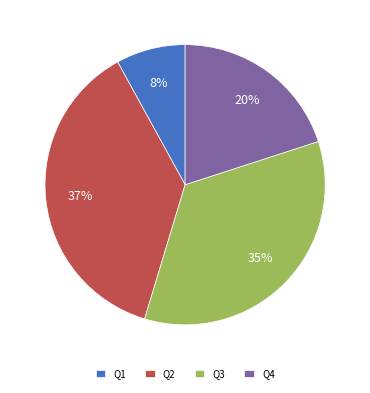

Is there a majority slice in this chart?

No